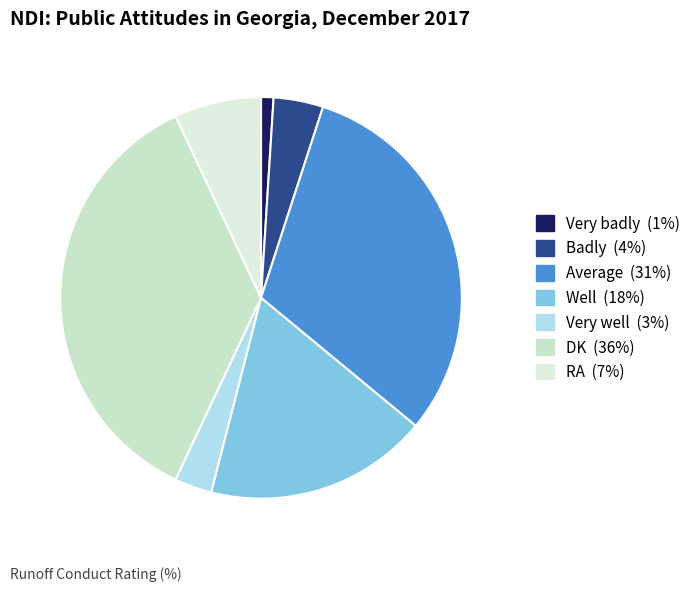

Is there a majority slice in this chart?

No